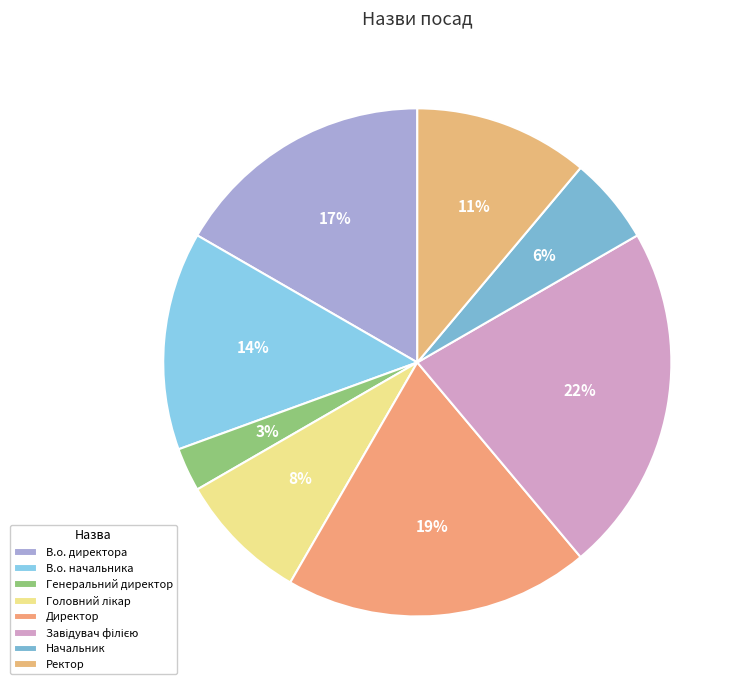

Is it true that Директор is 31% of the pie?

False